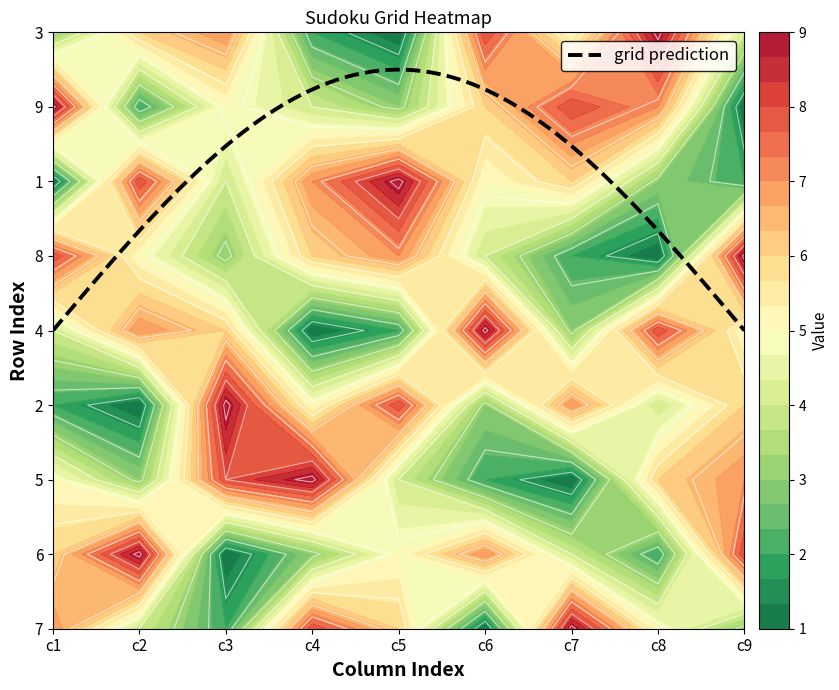

Count the 2 values in the range 3 to 7.

5